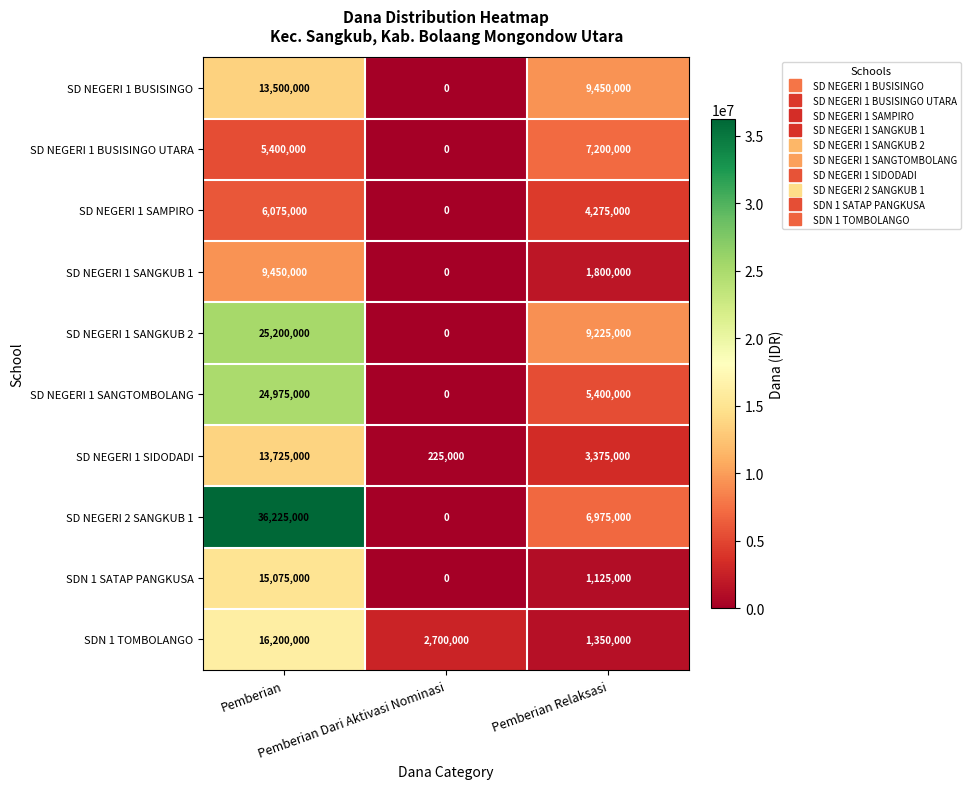

List the series in order of their peak value, highest first.

SD NEGERI 2 SANGKUB 1, SD NEGERI 1 SANGKUB 2, SD NEGERI 1 SANGTOMBOLANG, SDN 1 TOMBOLANGO, SDN 1 SATAP PANGKUSA, SD NEGERI 1 SIDODADI, SD NEGERI 1 BUSISINGO, SD NEGERI 1 SANGKUB 1, SD NEGERI 1 BUSISINGO UTARA, SD NEGERI 1 SAMPIRO